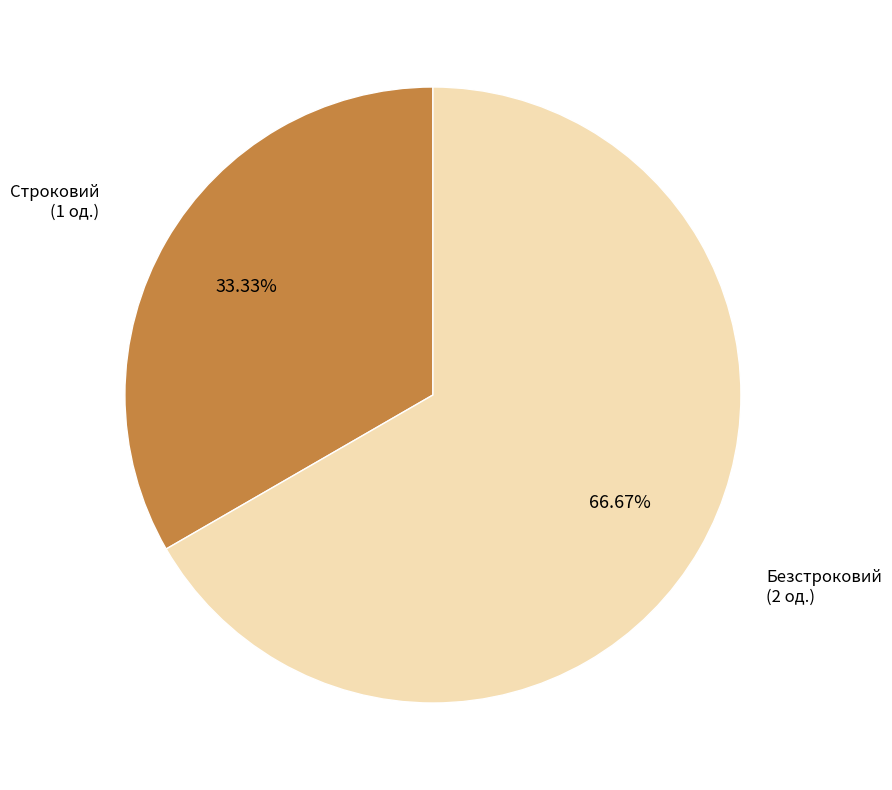

To the nearest percent, what portion does Безстроковий represent?

67%